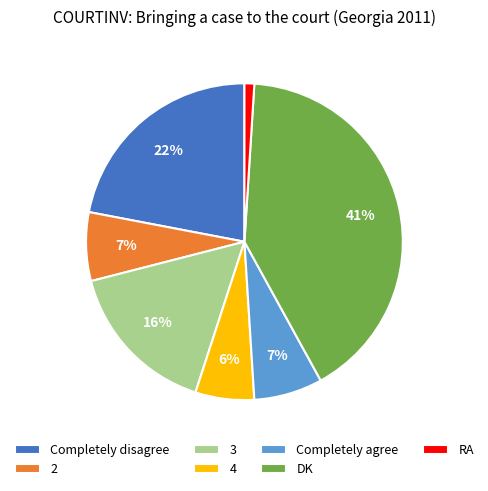

Do 2 and DK together represent more than half of the pie?

No